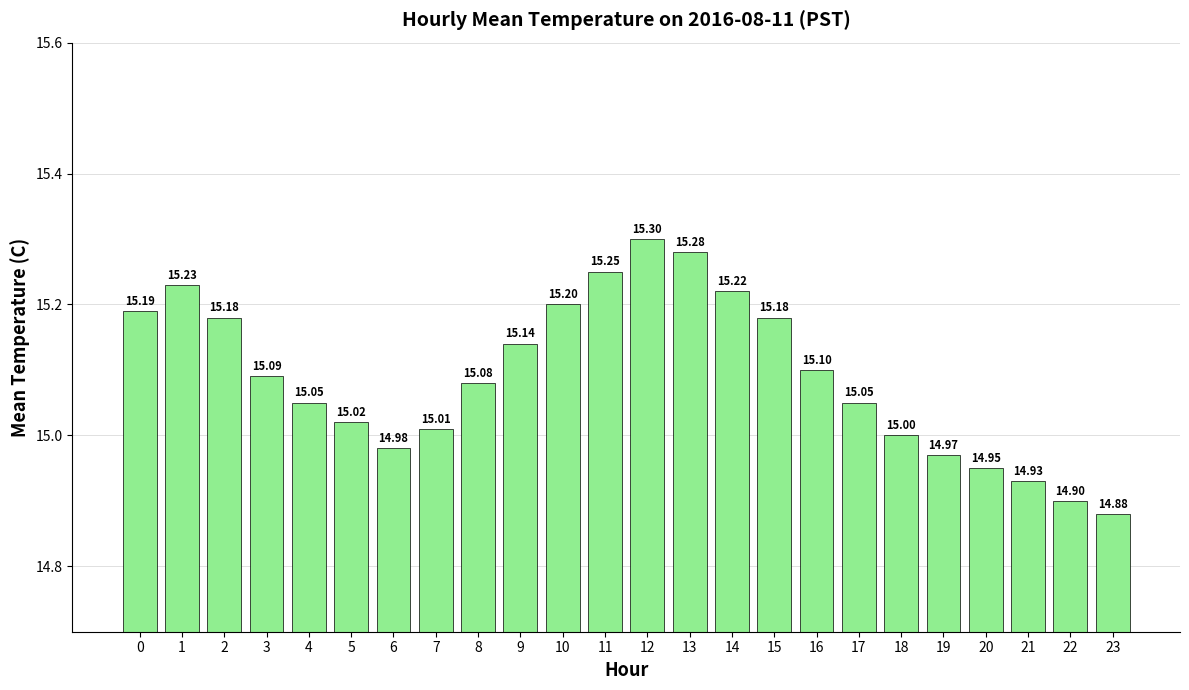

Count the number of data series in this chart.

1